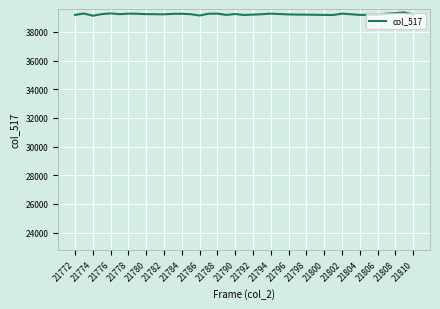

What is the maximum value shown in the chart?

39360